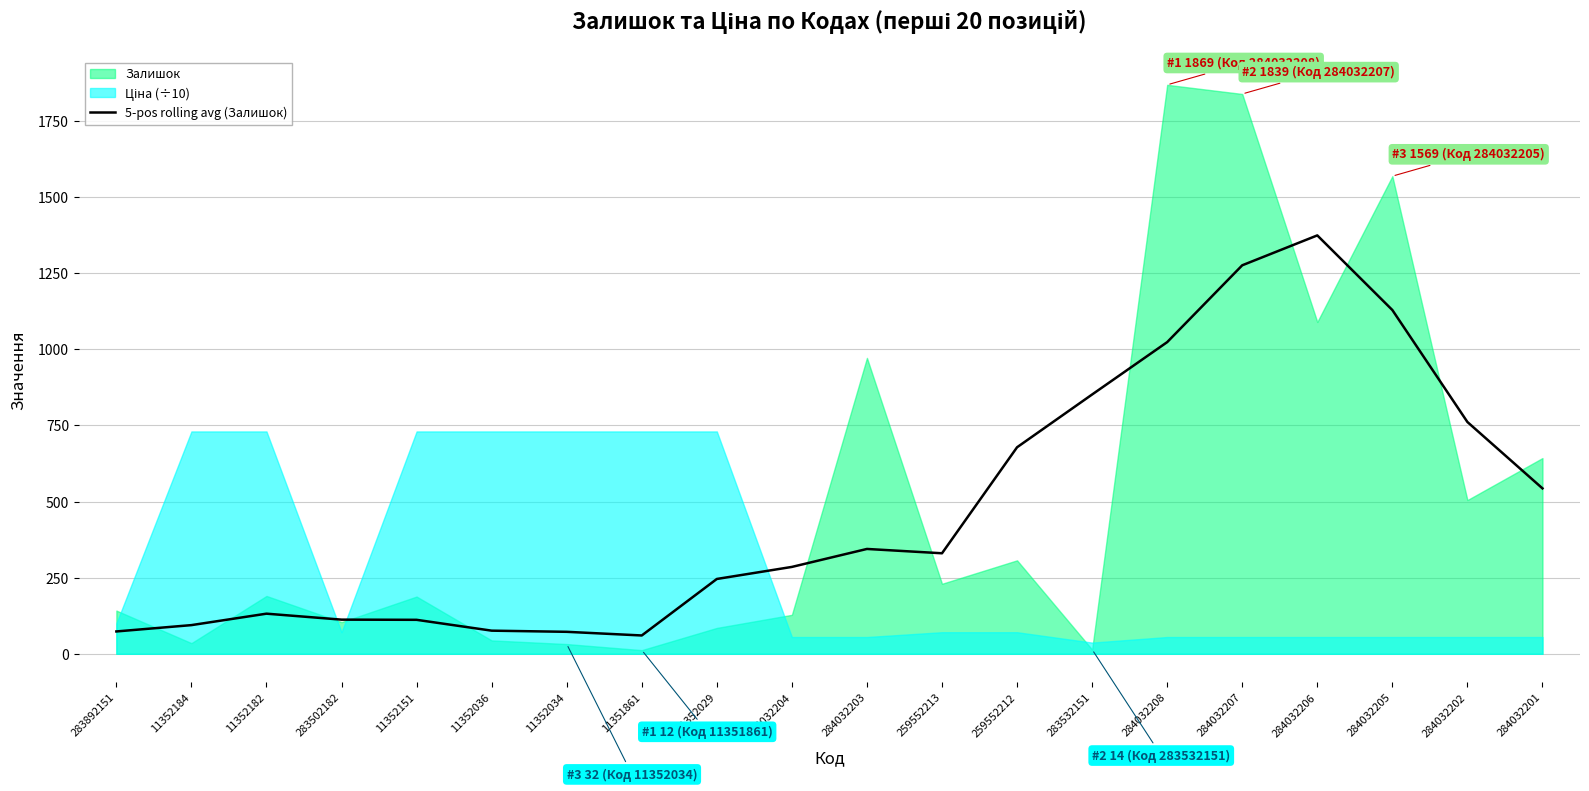

The value of 5-pos rolling avg (Залишок) at 284032206 is 715.0. True or false?

False